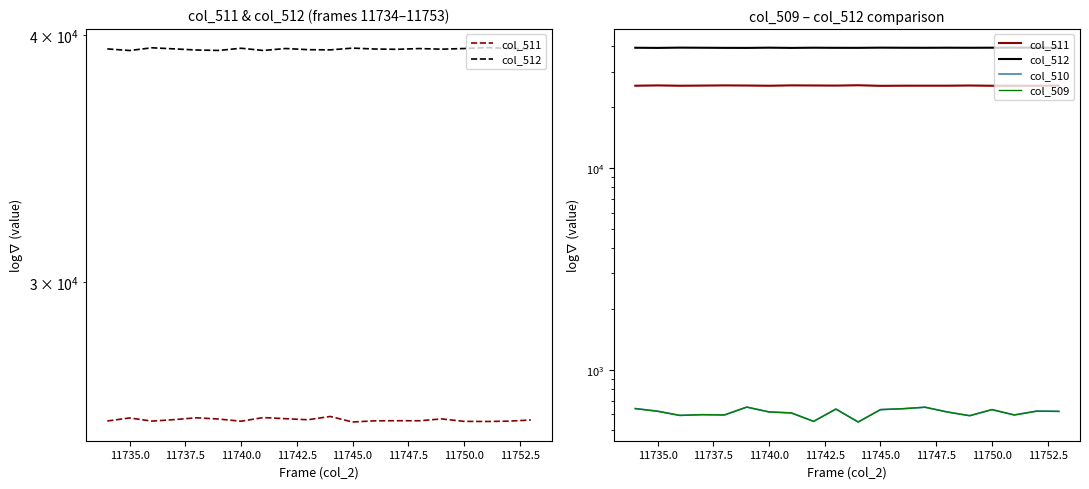

The value of col_512 at 11742.5 is 39319. True or false?

True